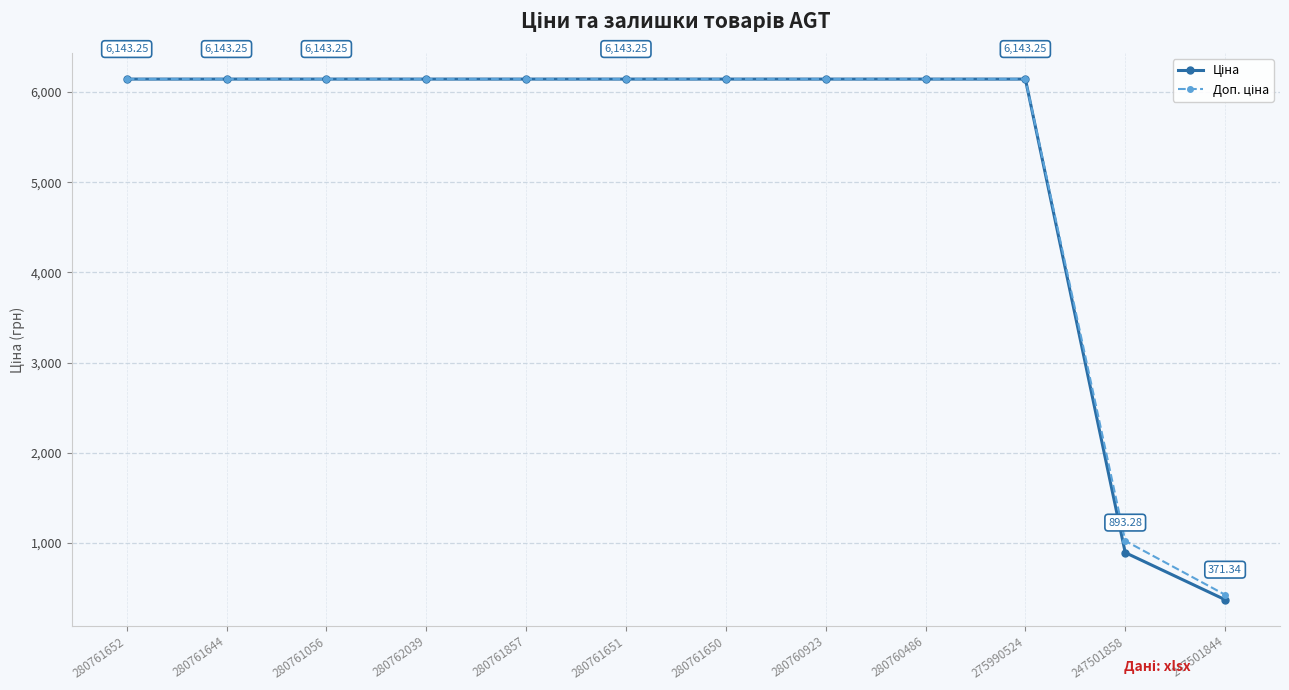

At how many categories does at least one series exceed 1716?

10